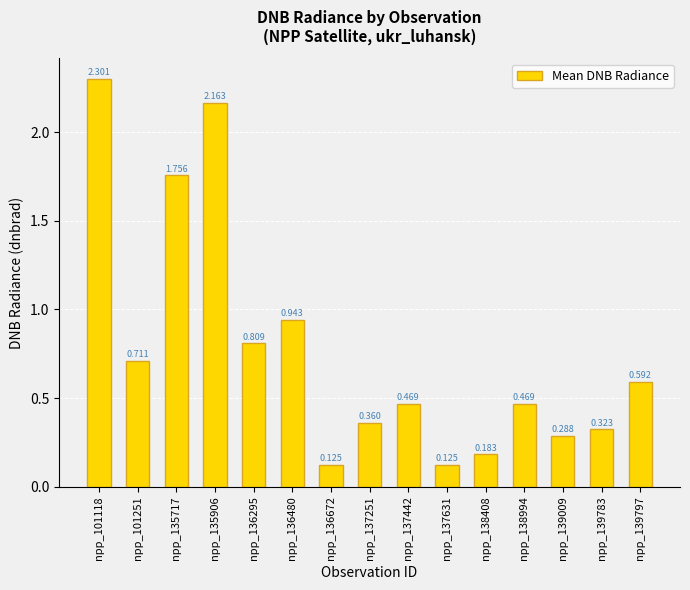

Rank the categories by value from lowest to highest.

npp_136672, npp_137631, npp_138408, npp_139009, npp_139783, npp_137251, npp_137442, npp_138994, npp_139797, npp_101251, npp_136295, npp_136480, npp_135717, npp_135906, npp_101118